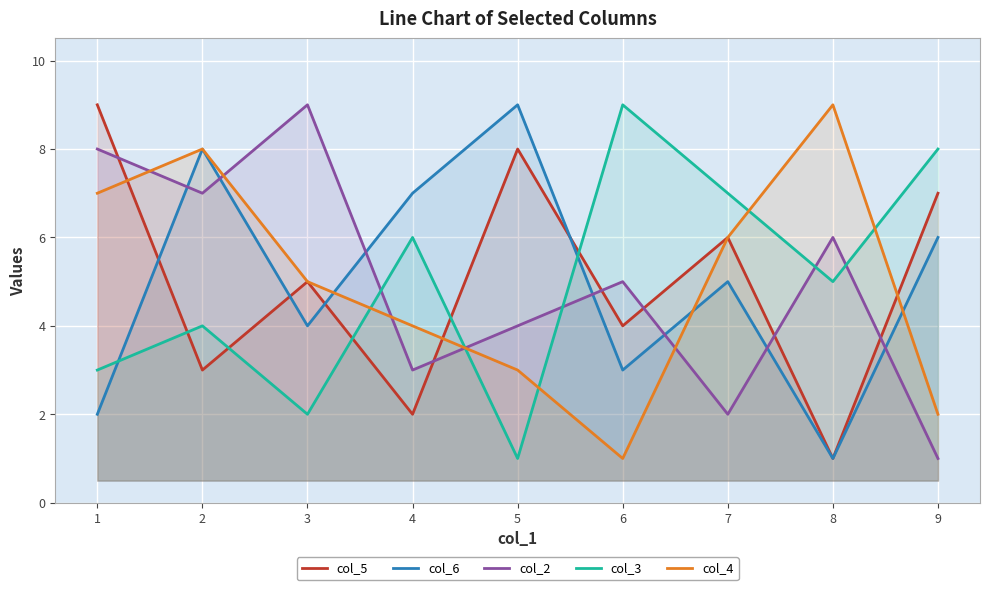

At which label does col_4 first exceed 5?

1